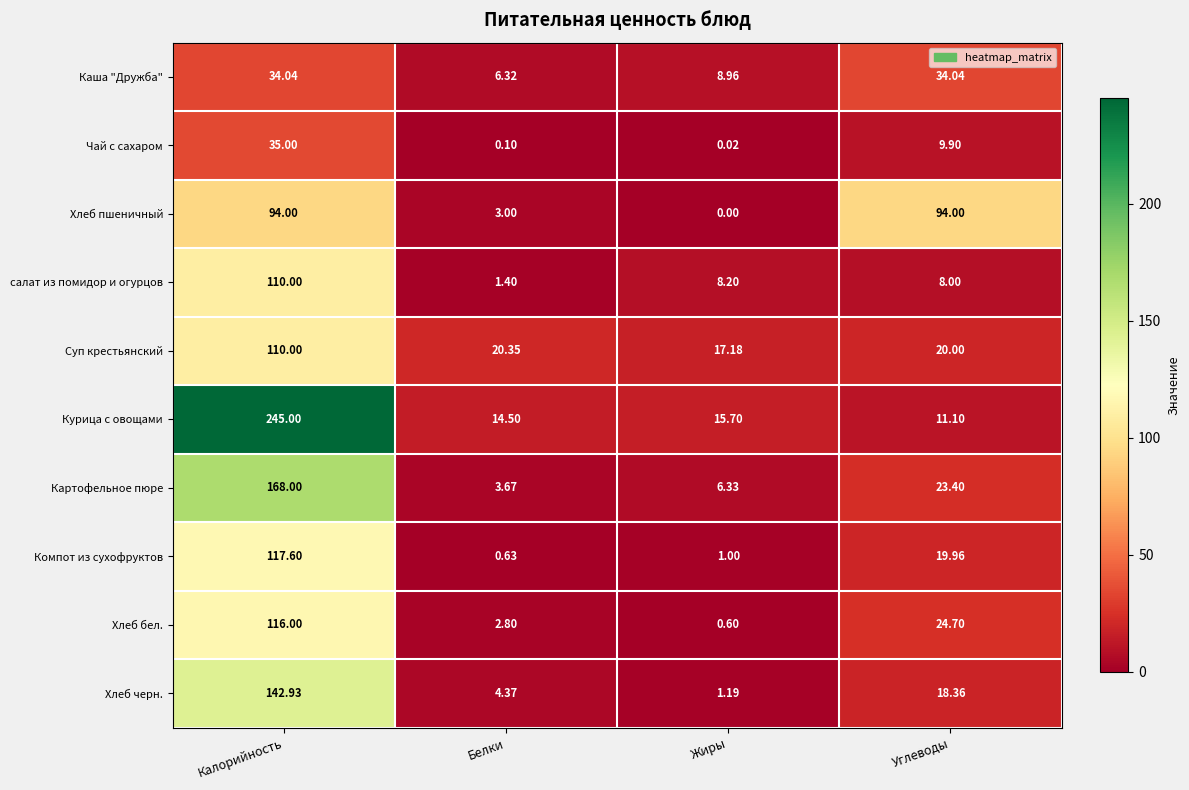

Between Белки and Углеводы, which series saw the biggest shift?

Хлеб пшеничный